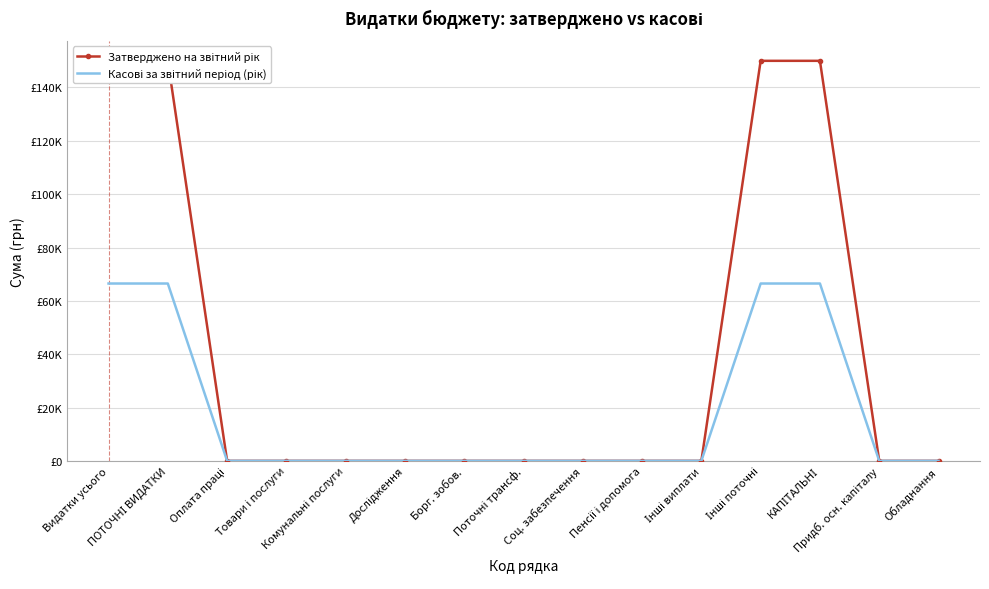

Is the value of Затверджено на звітний рік at Дослідження greater than the value of Касові за звітний період (рік) at Товари і послуги?

No